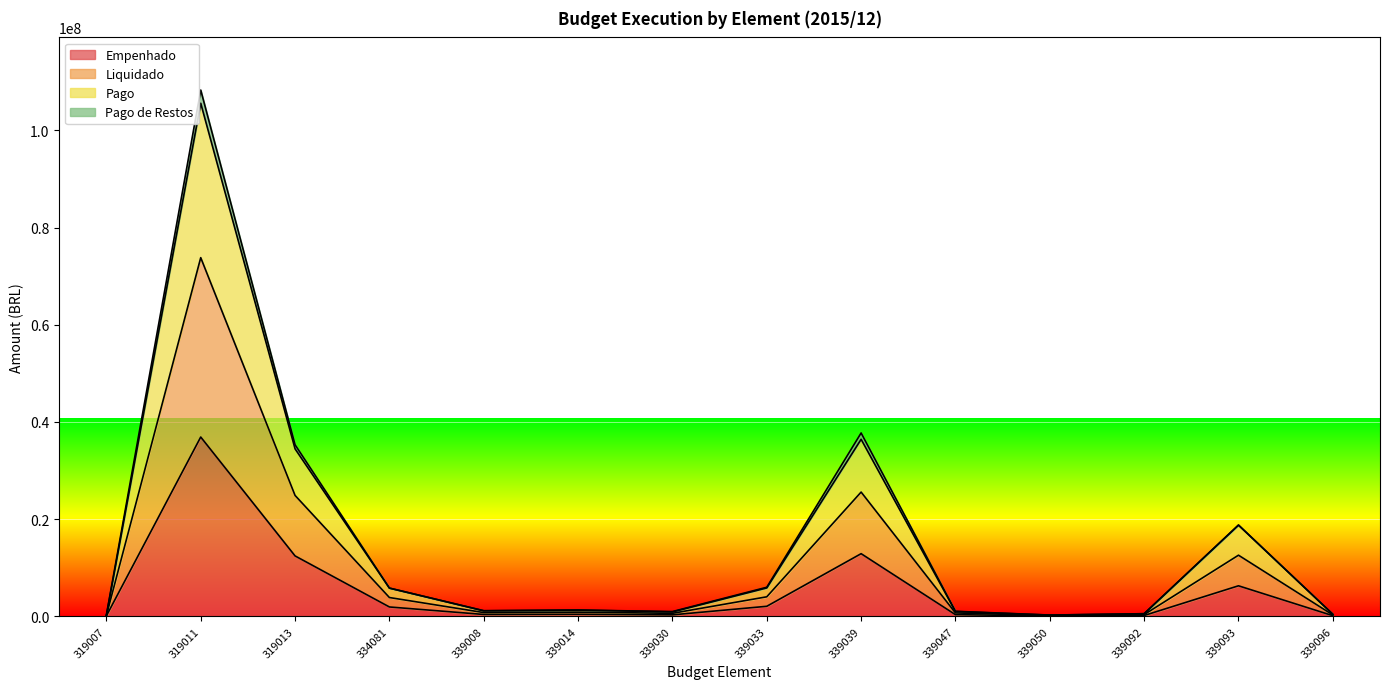

Where is the first local maximum for Liquidado?

319011